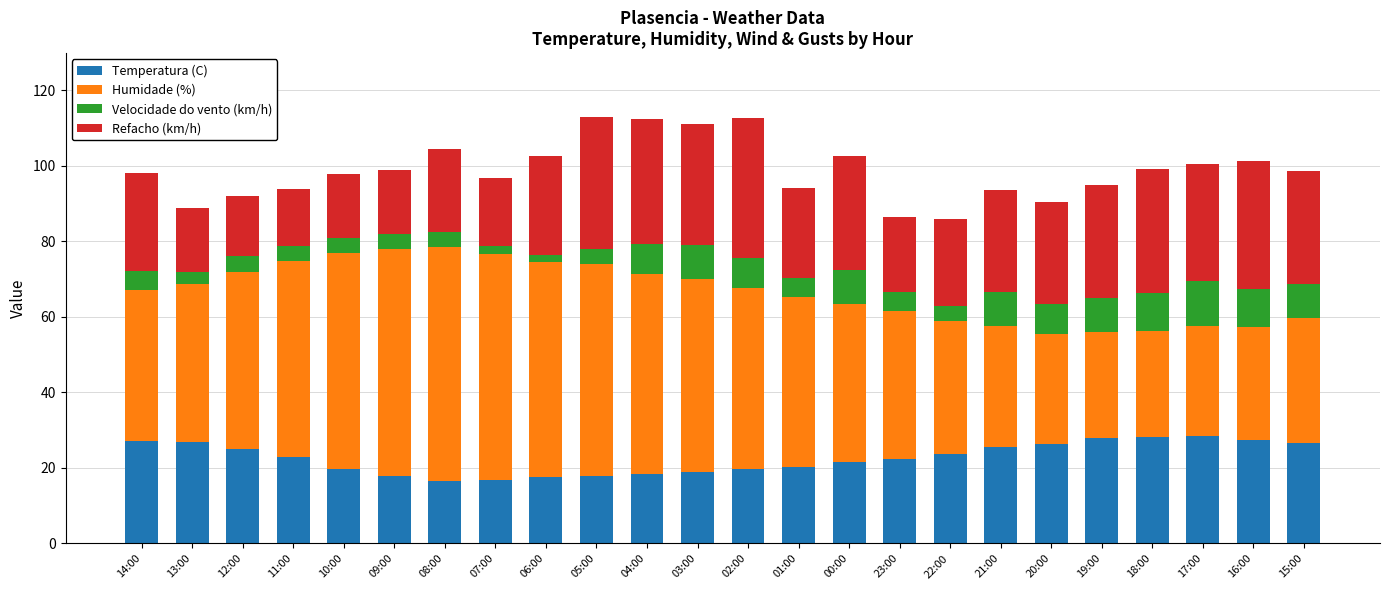

How many categories are shown in the chart?

24